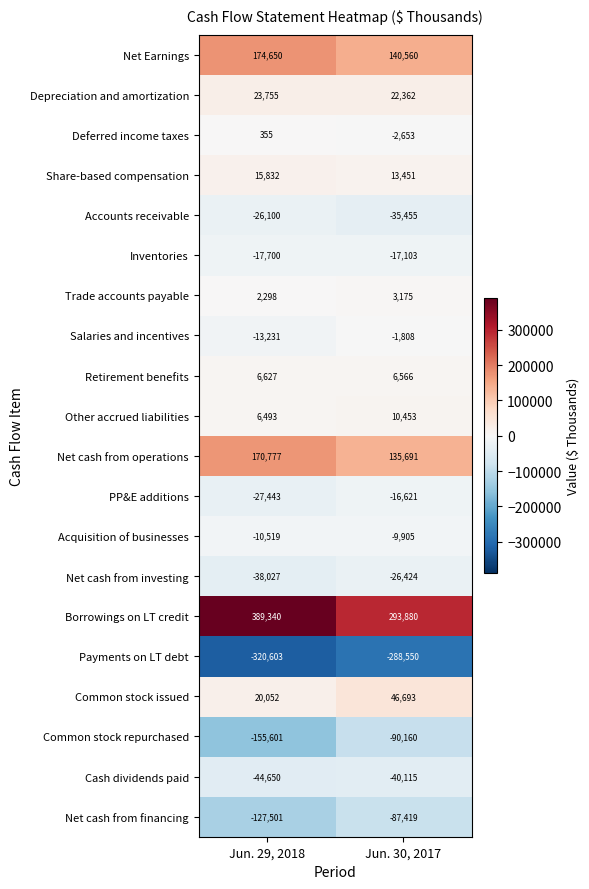

What is the smallest value displayed?

-320603